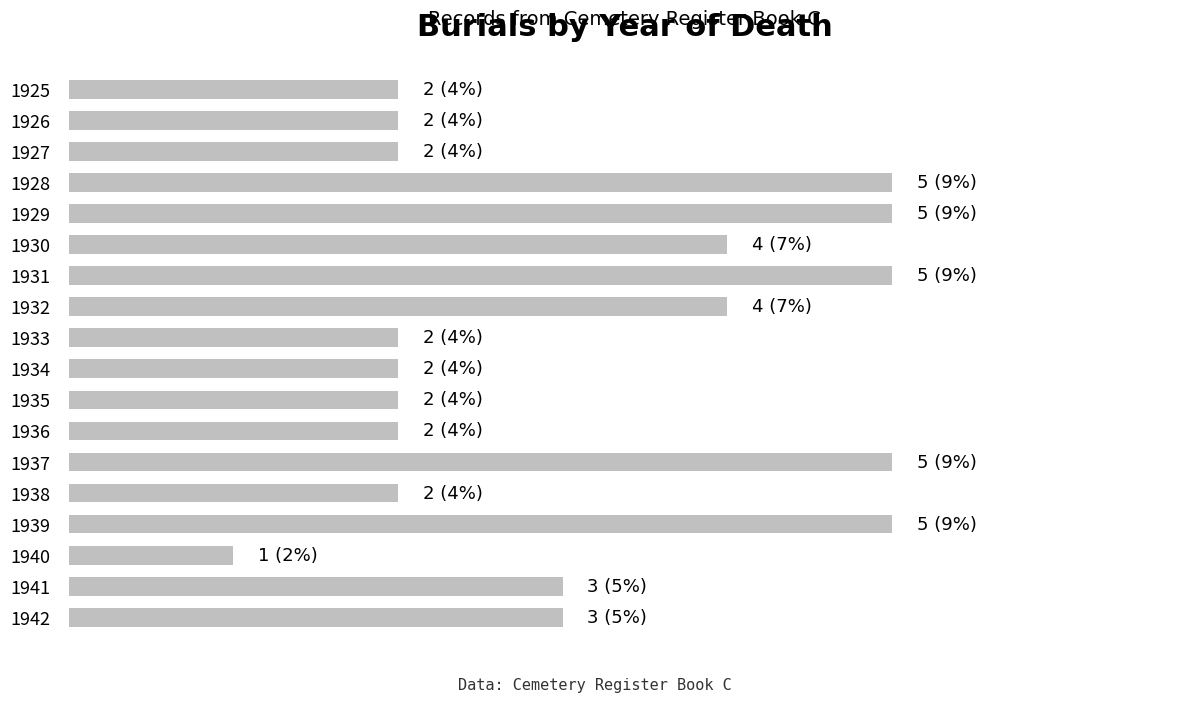

Are the bars horizontal?

Yes